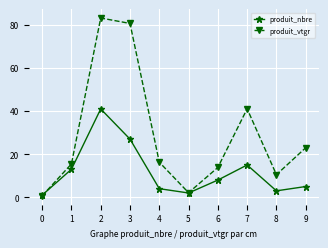

What is the total value across all series at 5?

4.1